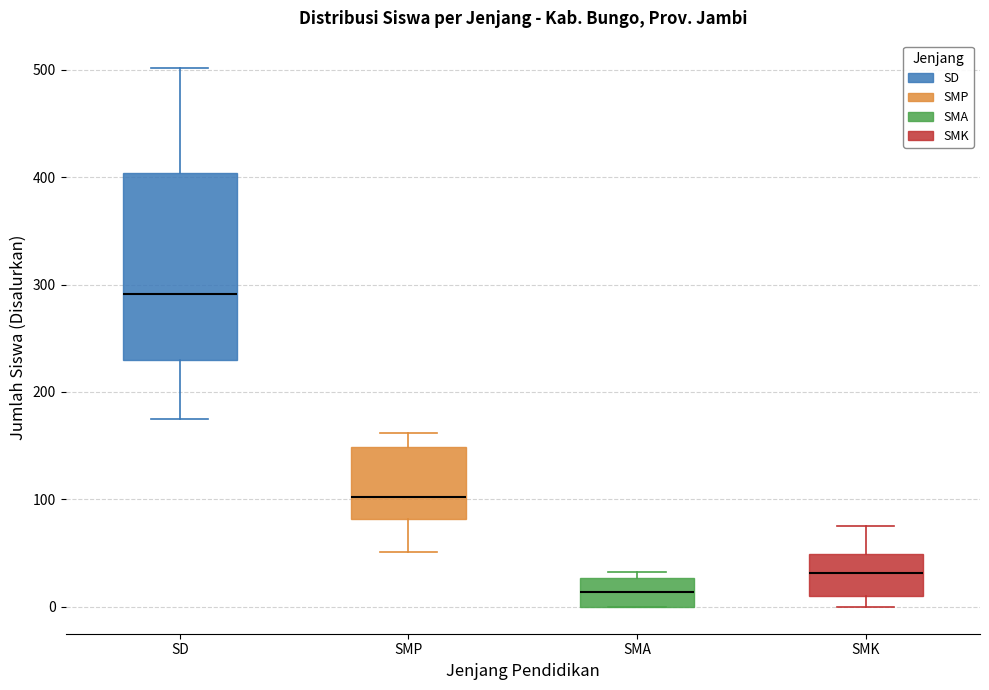

Which box has the highest median line?

SD